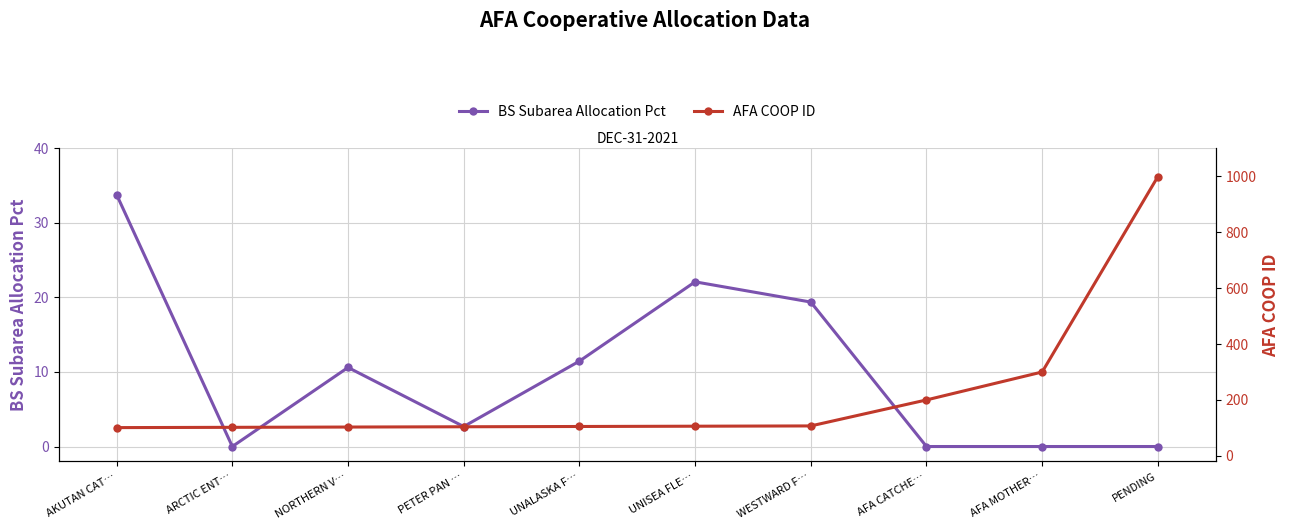

Does the chart have visible grid lines?

Yes